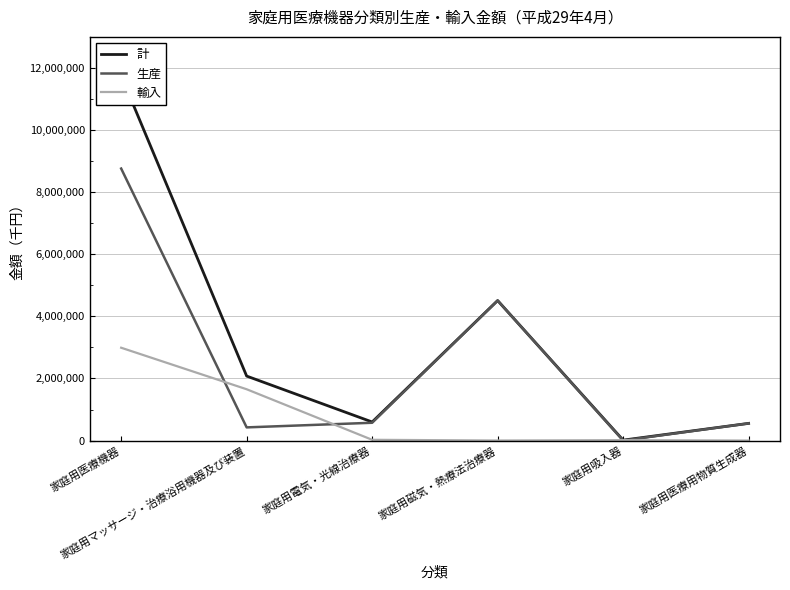

Is it true that 計 equals 4509523 at 家庭用磁気・熱療法治療器?

True